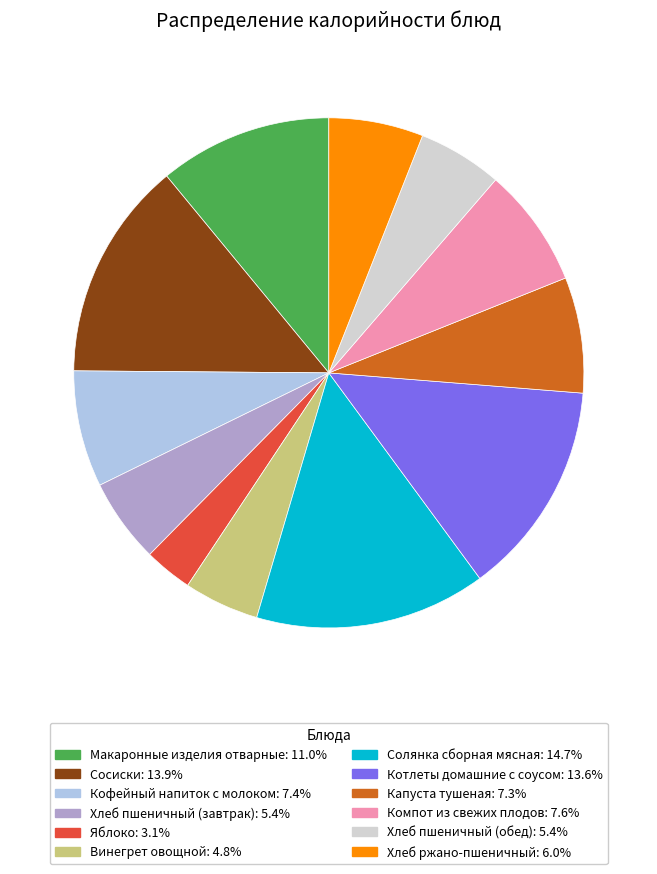

Do Винегрет овощной: 4.8% and Компот из свежих плодов: 7.6% together represent more than half of the pie?

No